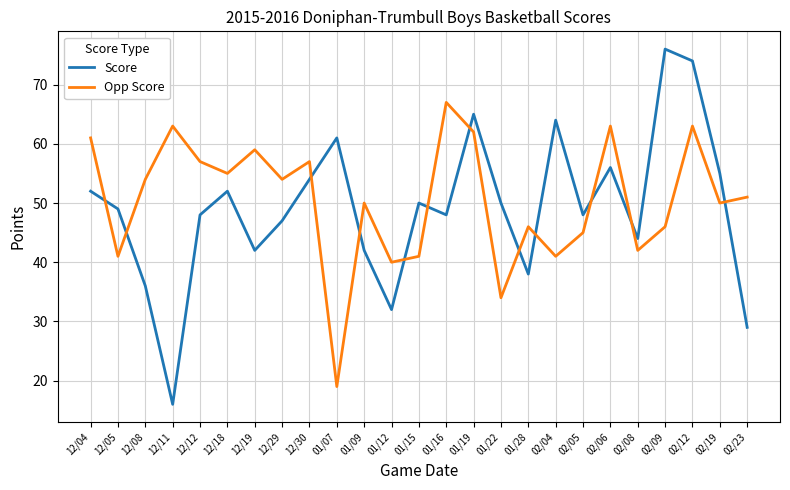

Reading left to right, what are all the values shown in this chart?

Score: 52	49	36	16	48	52	42	47	54	61	42	32	50	48	65	50	38	64	48	56	44	76	74	55	29
Opp Score: 61	41	54	63	57	55	59	54	57	19	50	40	41	67	62	34	46	41	45	63	42	46	63	50	51